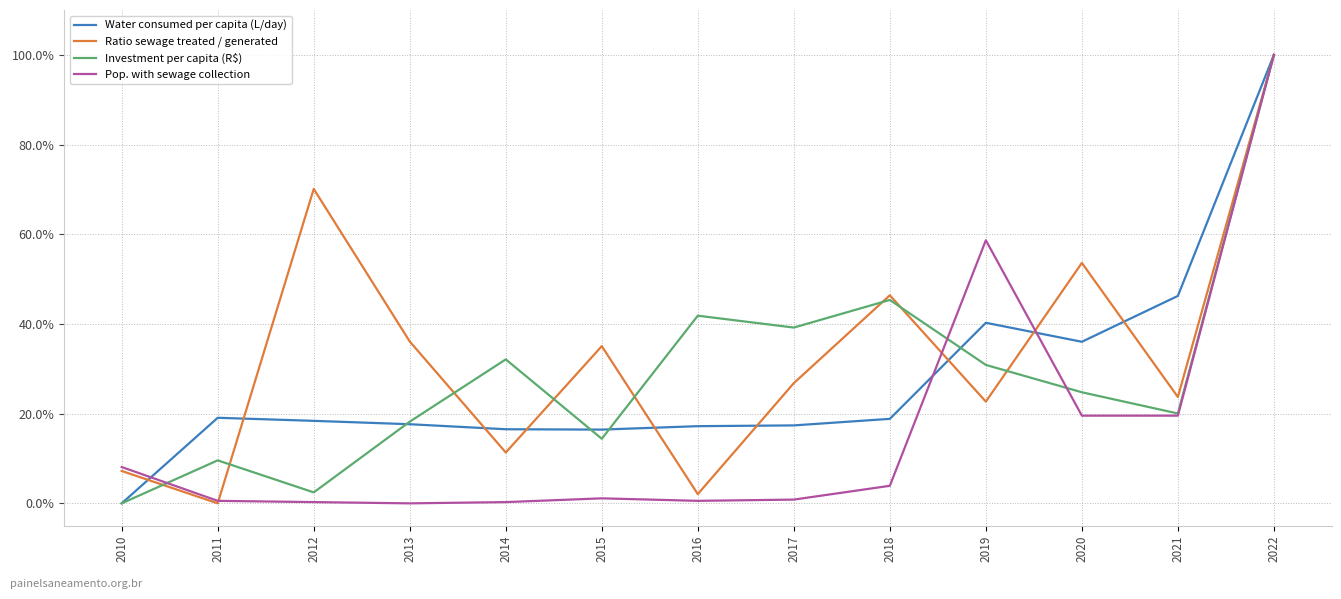

The value of Ratio sewage treated / generated at 2013 is 36.1. True or false?

True